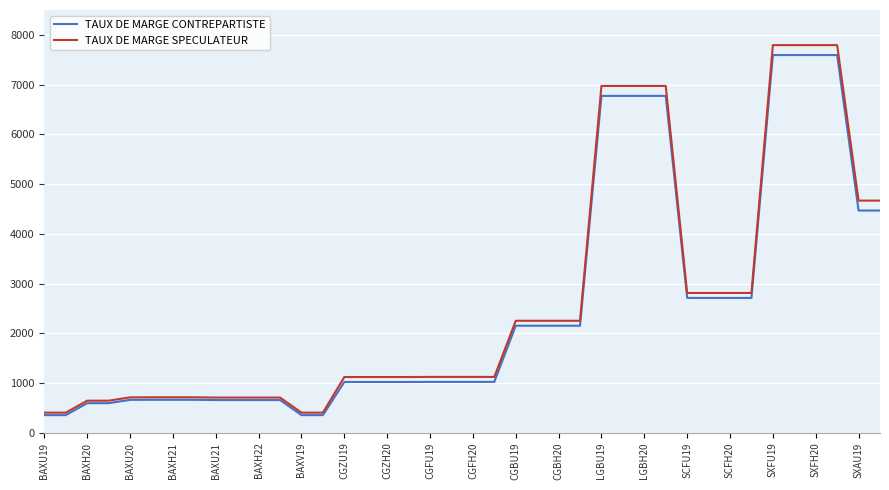

Which series has the widest spread of values?

TAUX DE MARGE SPECULATEUR